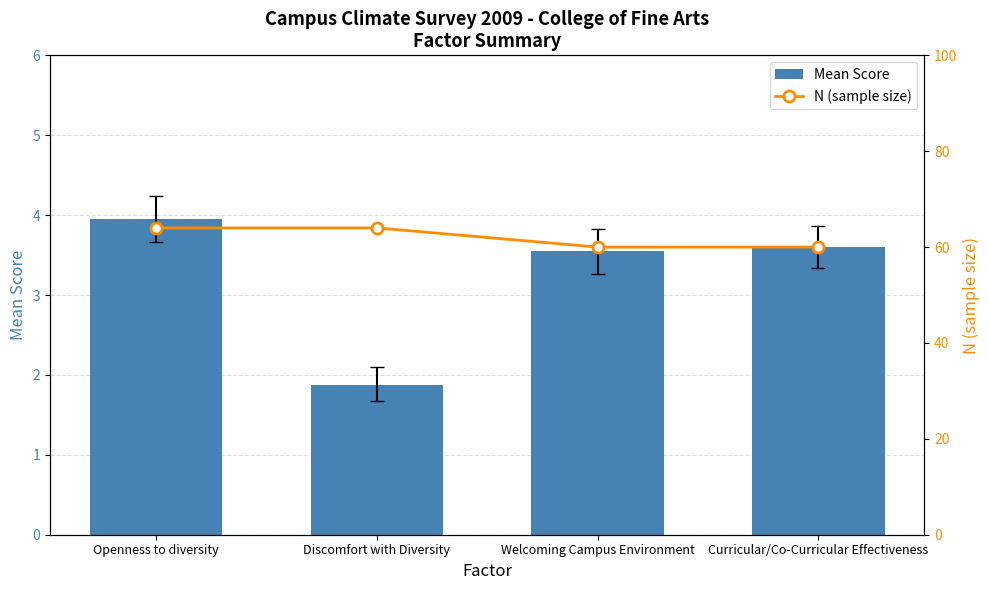

What is the minimum value for Mean Score?

1.9